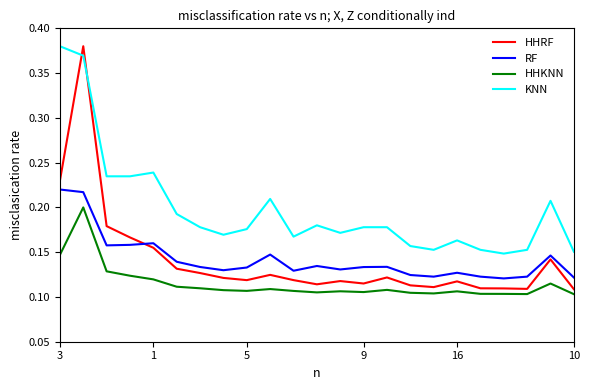

How many HHRF values are between 0 and 1?

23